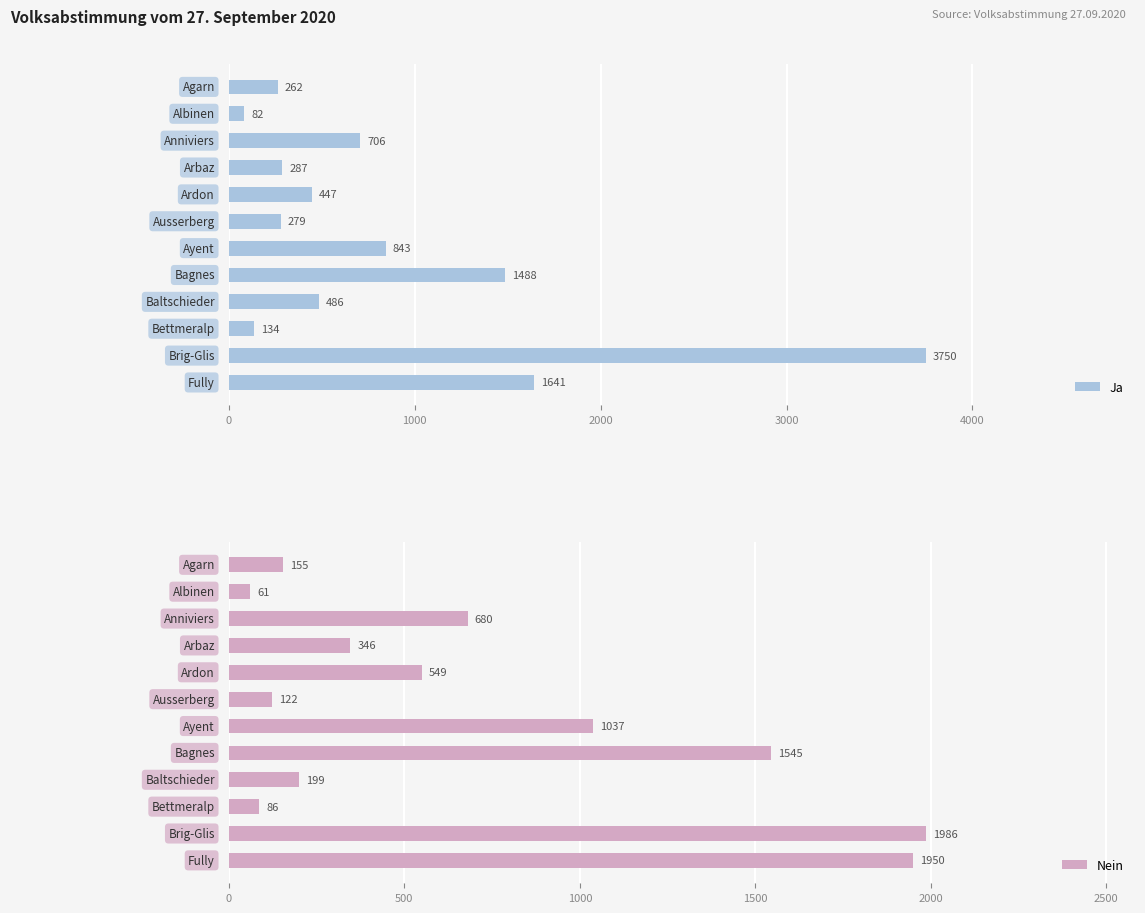

Rank the series by their average value, from lowest to highest.

Nein, Ja